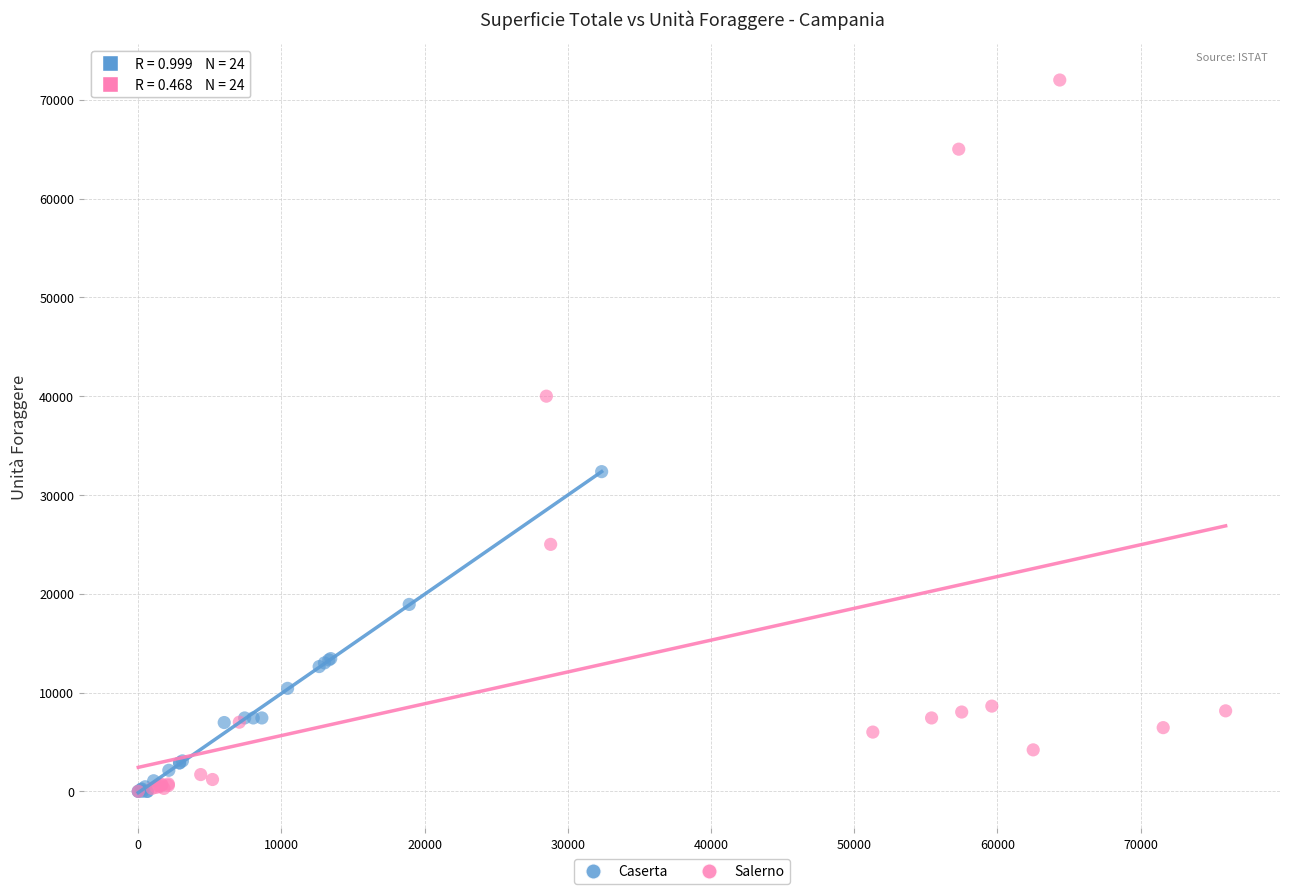

Which series has the widest spread of Y values?

Salerno